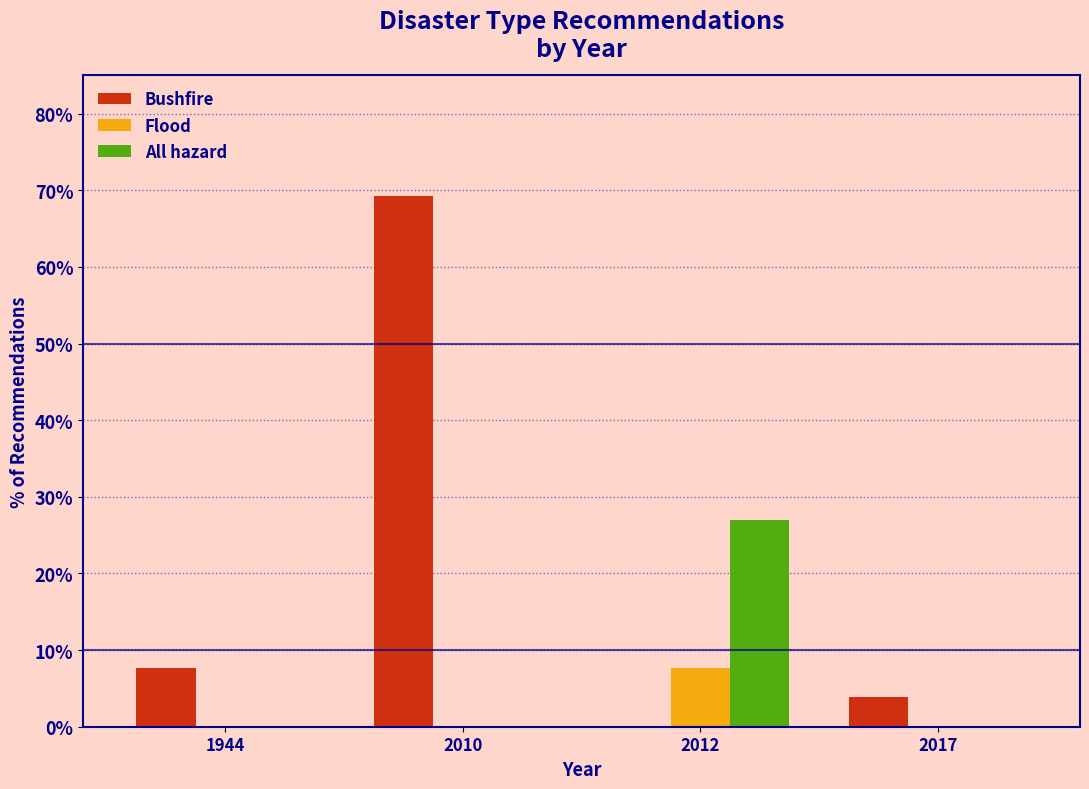

Between 1944 and 2017, which series saw the biggest shift?

Bushfire